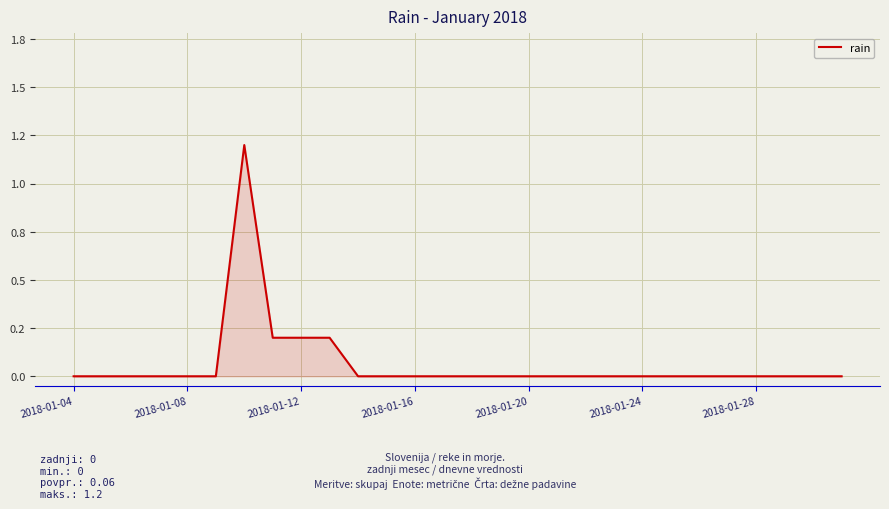

Is this an area chart (filled region under the line)?

Yes